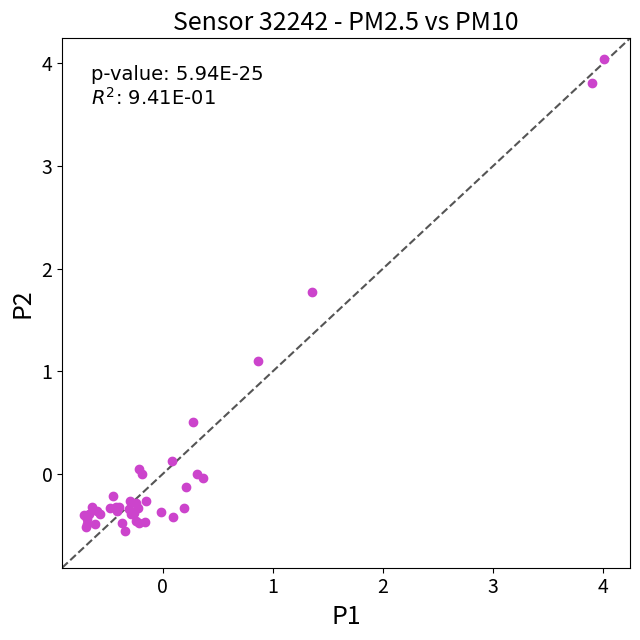

What Y value in the scatter plot is closest to 1?

1.1